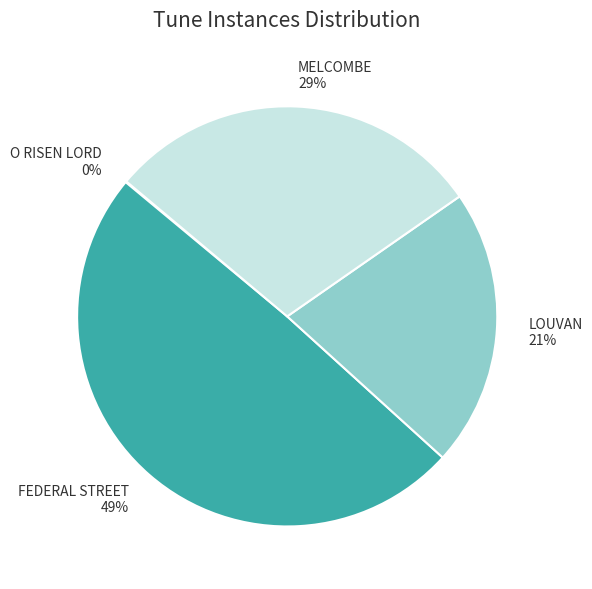

Is it true that FEDERAL STREET is 56% of the pie?

False